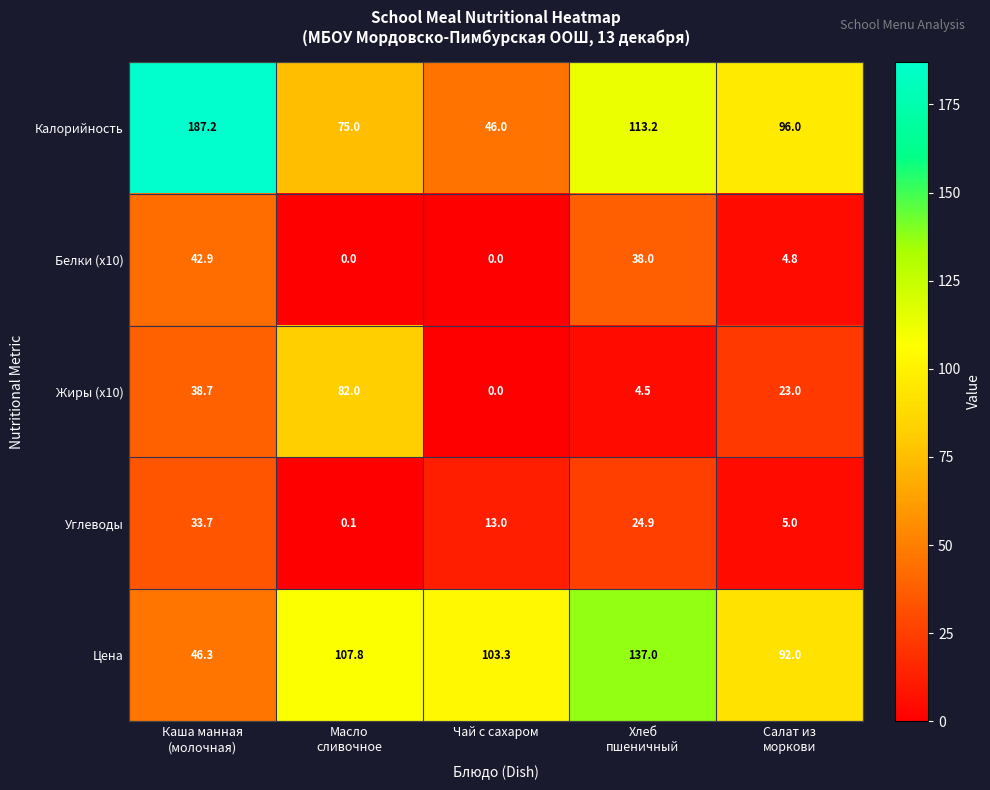

Which series has the largest total across all categories?

Калорийность